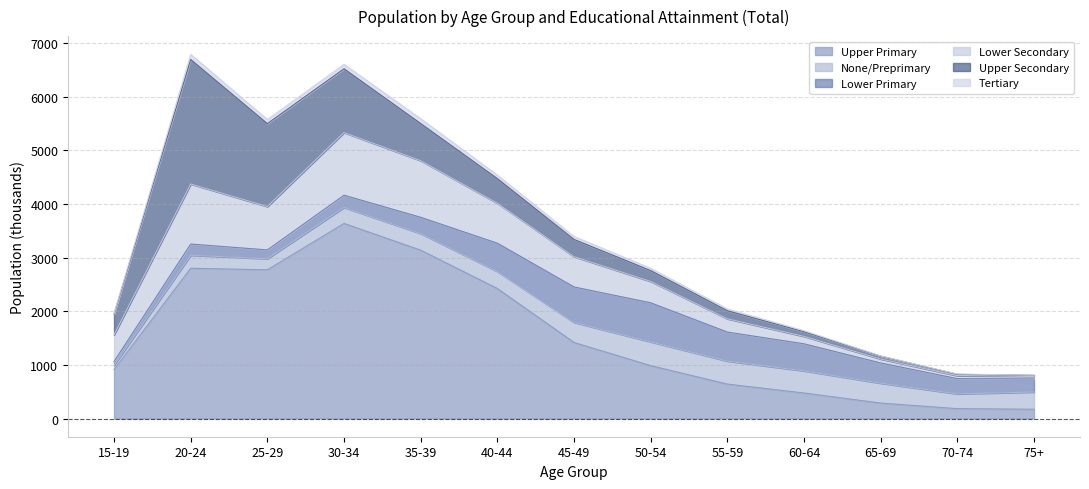

Reading right to left, list all the values displayed in this chart.

Upper Primary: 173	184	288	476	642	986	1418	2424	3139	3638	2773	2802	913
None/Preprimary: 320	275	370	412	428	443	374	318	310	297	206	242	78
Lower Primary: 245	285	378	505	542	729	661	527	303	229	165	209	72
Lower Secondary: 48	54	73	138	247	398	565	746	1056	1168	808	1120	495
Upper Secondary: 20	25	54	89	150	202	321	458	692	1189	1546	2321	389
Tertiary: 2	7	4	18	34	44	55	66	91	84	77	97	10